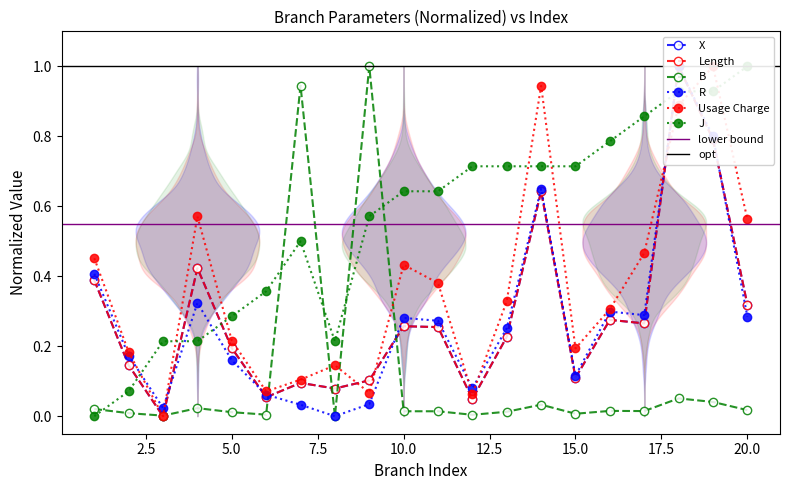

What is the difference between the R values at 7 and 5?

0.1